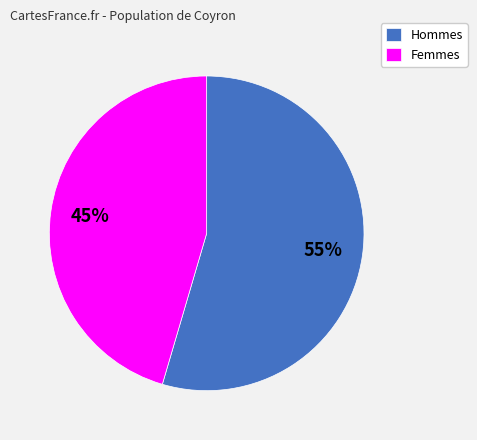

To the nearest percent, what percentage of the pie is Femmes?

45%